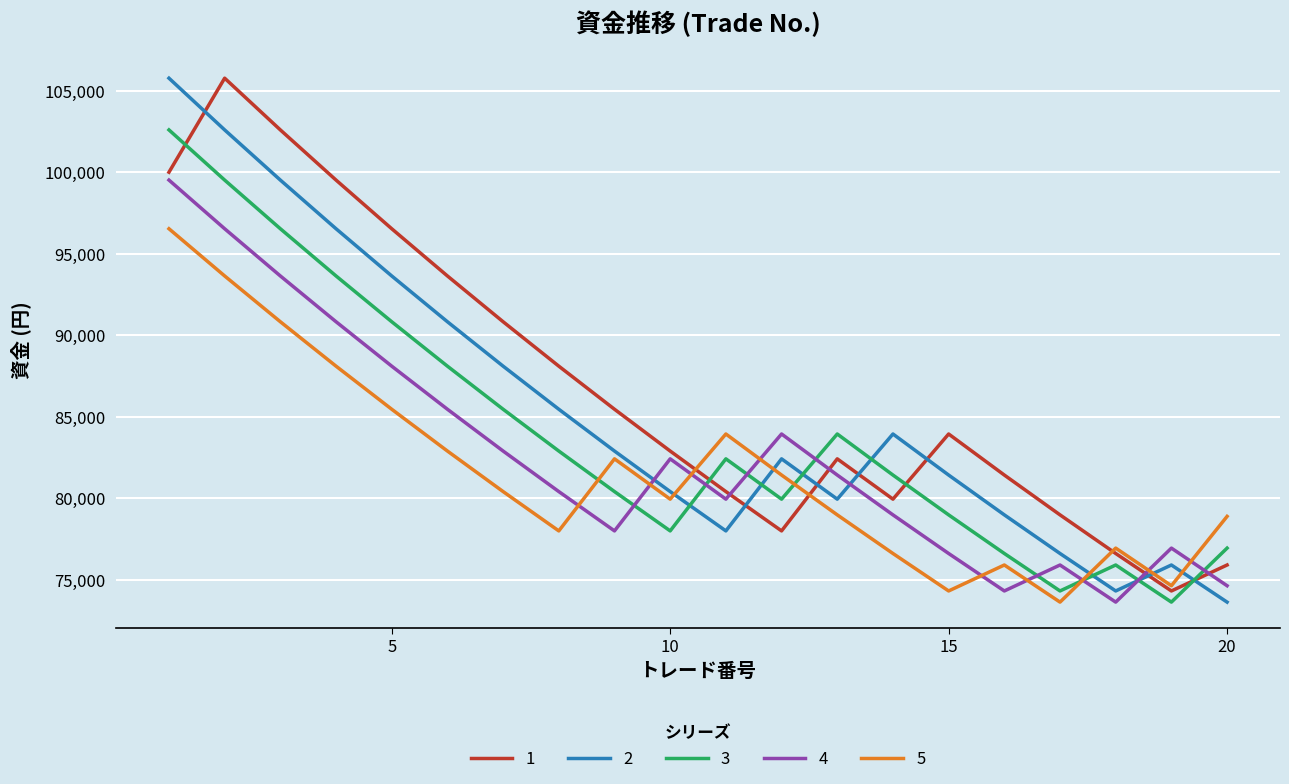

What is the lowest value of the 2 series?

73627.9